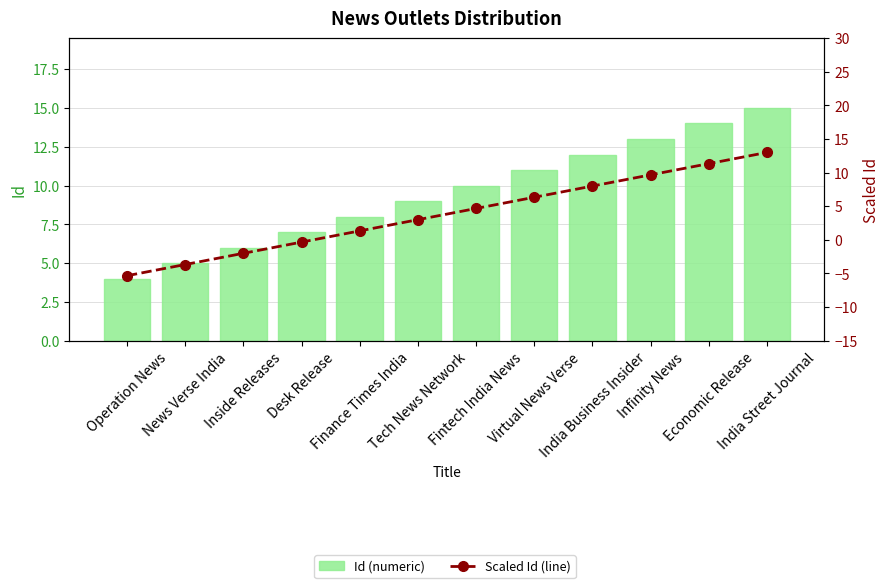

Read the Id (numeric) value at Virtual News Verse.

11.0